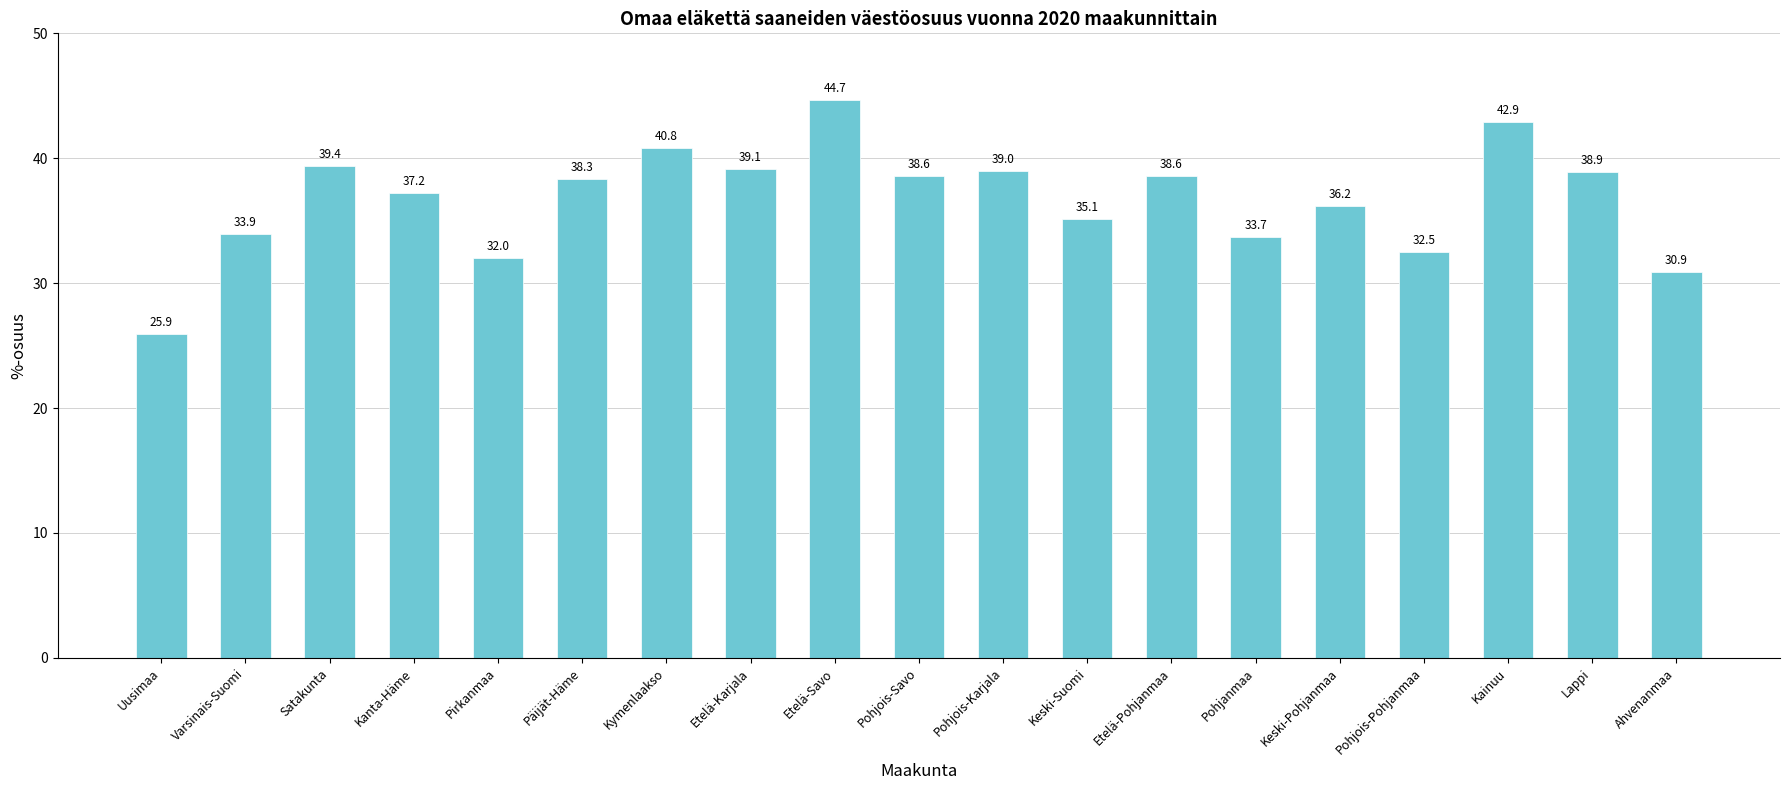

Reading right to left, extract all data points from this chart.

Ahvenanmaa=30.9	Lappi=38.9	Kainuu=42.9	Pohjois-Pohjanmaa=32.5	Keski-Pohjanmaa=36.2	Pohjanmaa=33.7	Etelä-Pohjanmaa=38.6	Keski-Suomi=35.1	Pohjois-Karjala=39.0	Pohjois-Savo=38.6	Etelä-Savo=44.7	Etelä-Karjala=39.1	Kymenlaakso=40.8	Päijät-Häme=38.3	Pirkanmaa=32.0	Kanta-Häme=37.2	Satakunta=39.4	Varsinais-Suomi=33.9	Uusimaa=25.9